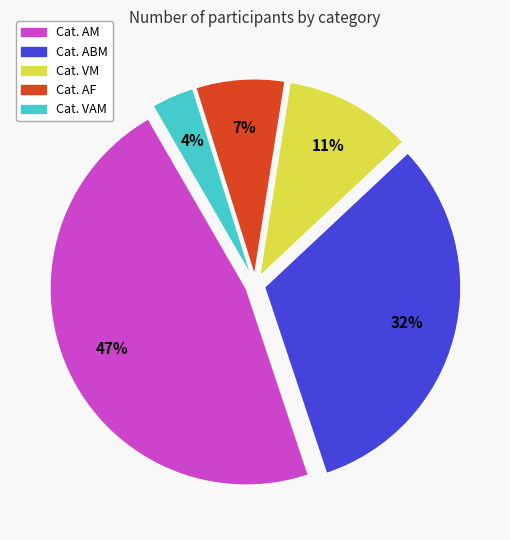

Is there a majority slice in this chart?

No